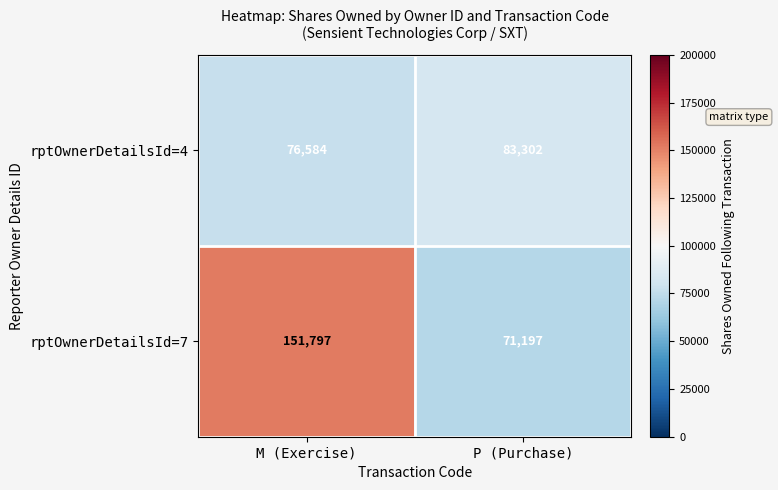

Between M (Exercise) and P (Purchase), which series saw the biggest shift?

rptOwnerDetailsId=7